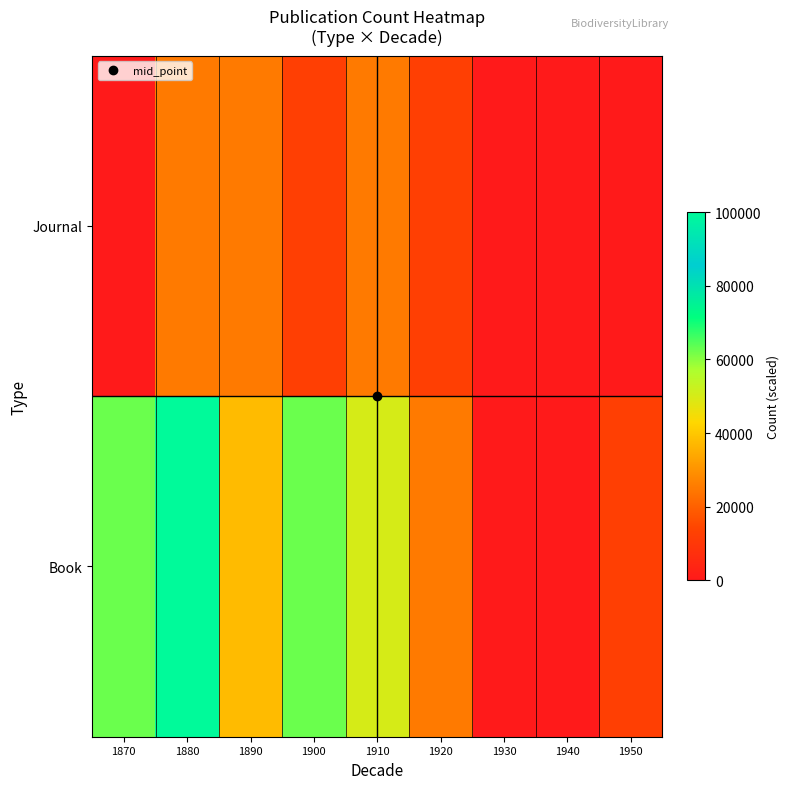

Which series changed the most between 1890 and 1900?

Book